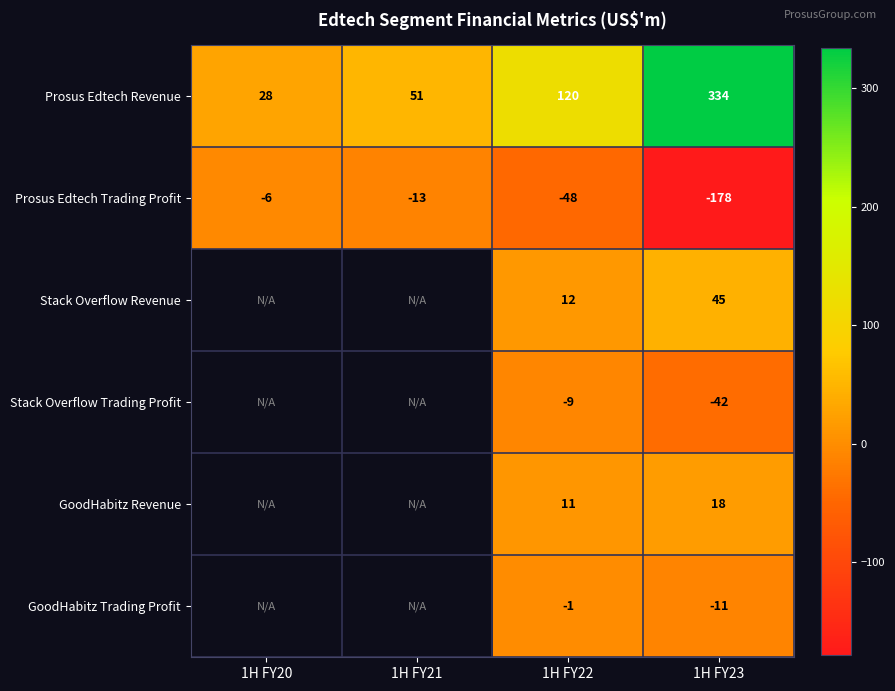

Which label corresponds to the smallest value in the chart?

1H FY23